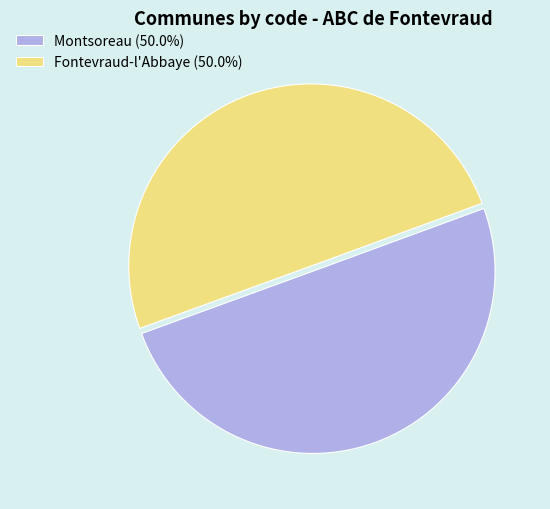

How many segments does this pie chart have?

2